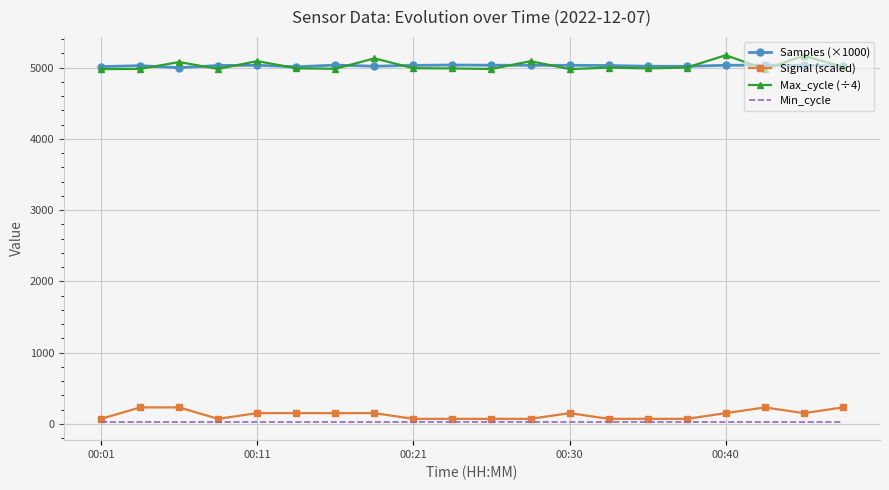

True or false: Max_cycle (÷4) and Min_cycle intersect in this chart.

False